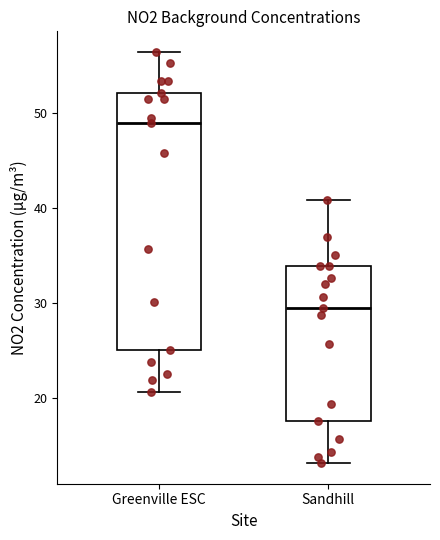

Where is the lower edge of the box for Sandhill on the y-axis? The values are not printed on the chart, so give them approximately, as read against the axis.

18